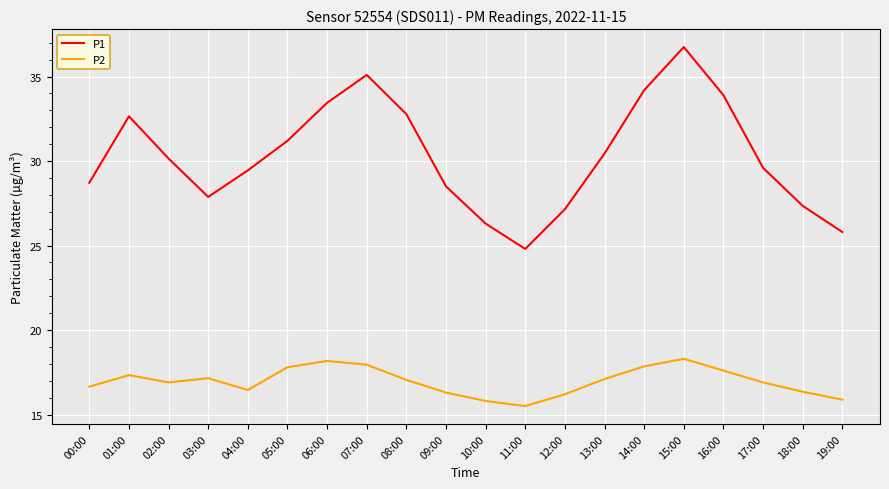

Rank the series by their maximum value, from highest to lowest.

P1, P2